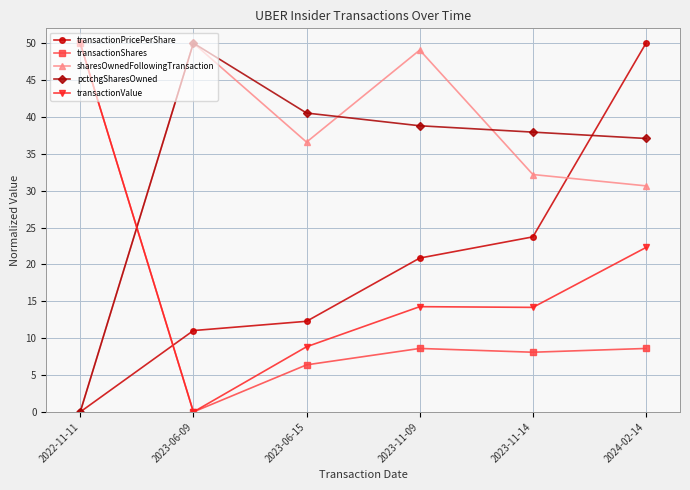

What is the maximum value shown in the chart?

50.0